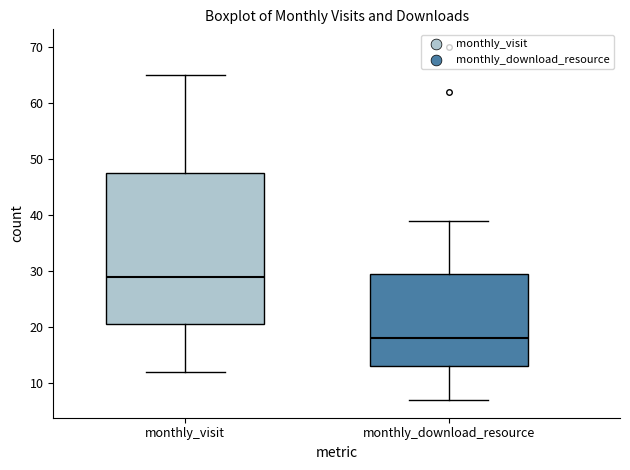

Where does the median line of the box for monthly_download_resource sit on the y-axis? The values are not printed on the chart, so give them approximately, as read against the axis.

18